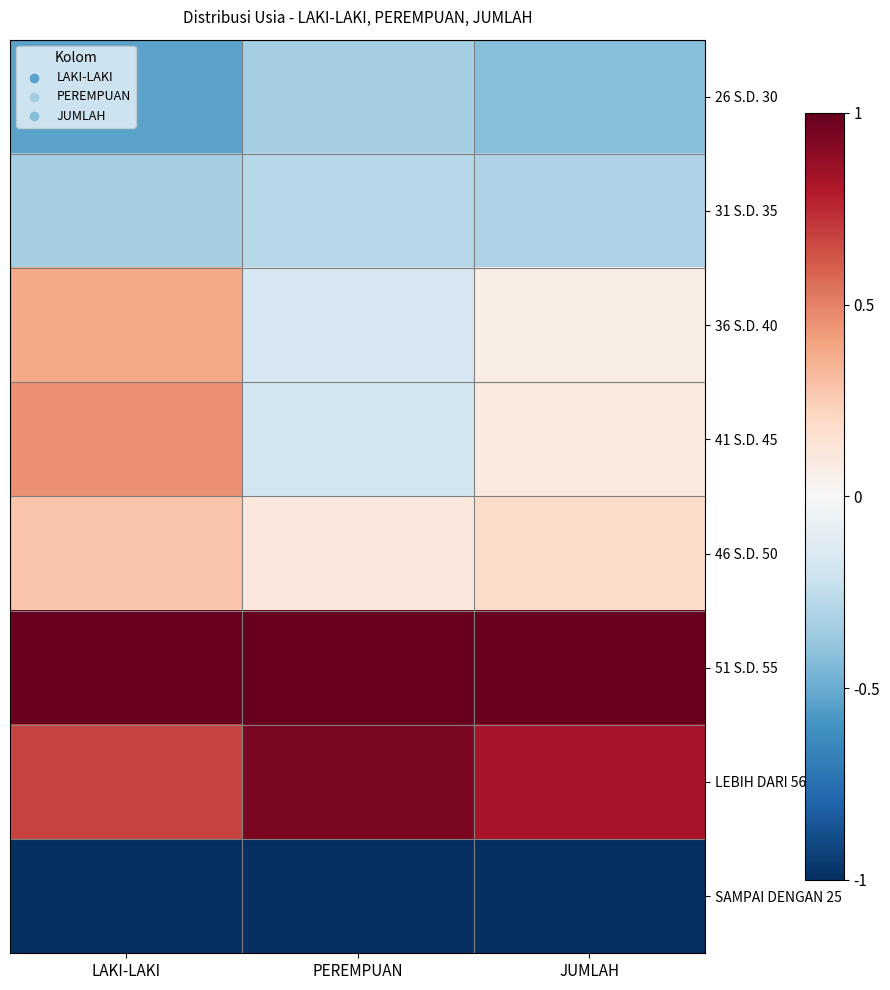

At which category is the sum across all series the highest?

LAKI-LAKI